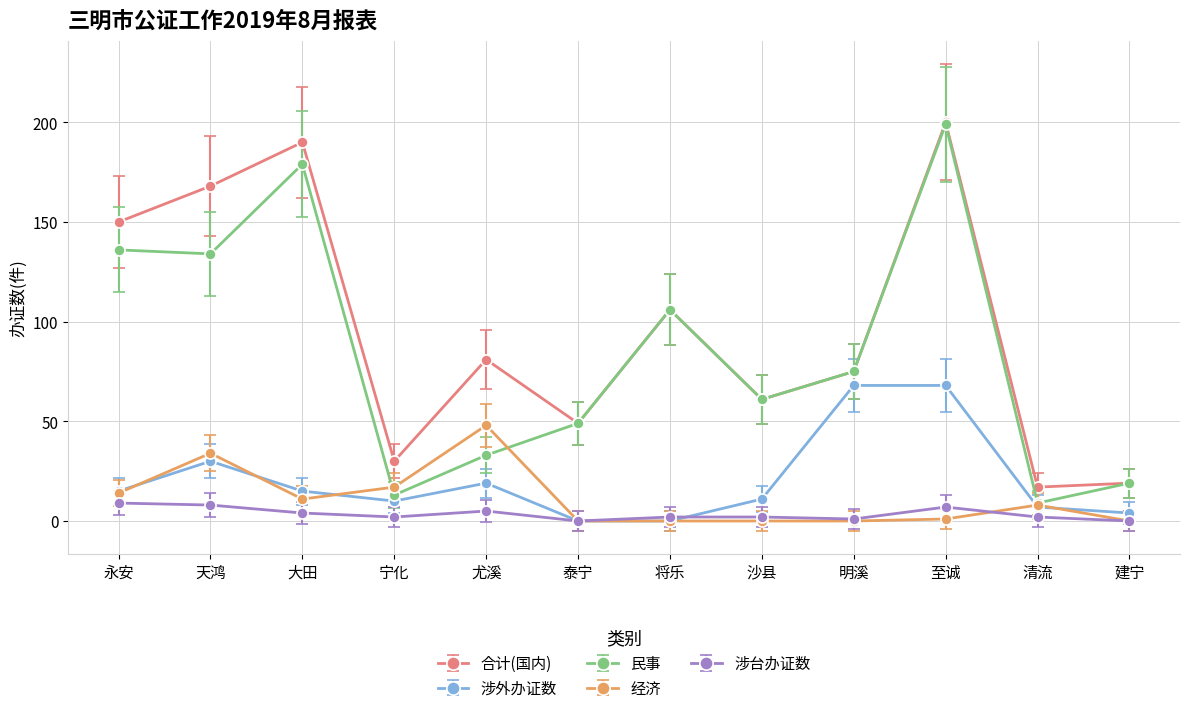

True or false: 民事 has a value of 75 at 明溪.

True